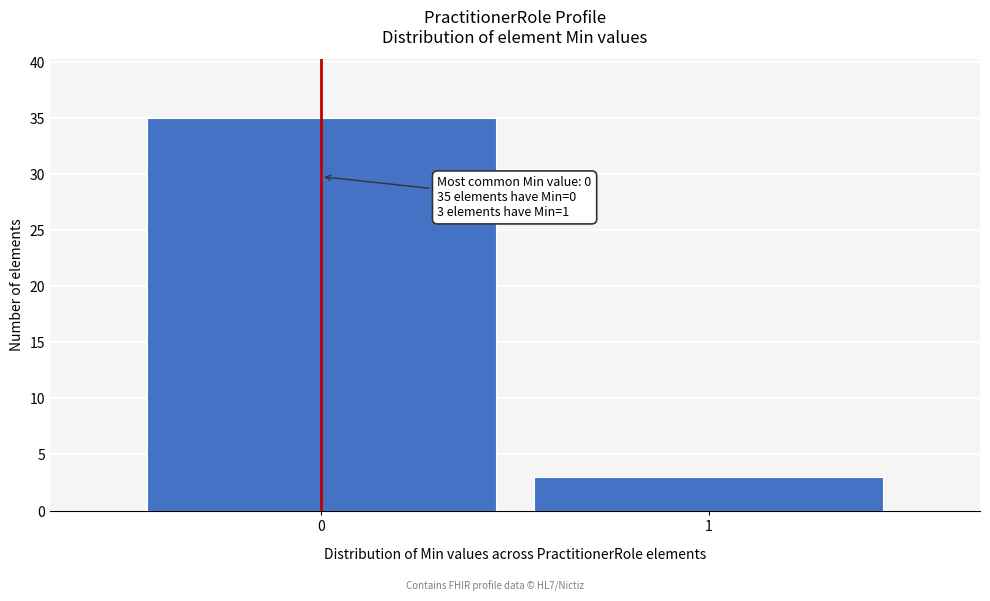

Reading left to right, transcribe all the data shown in this chart.

35	3